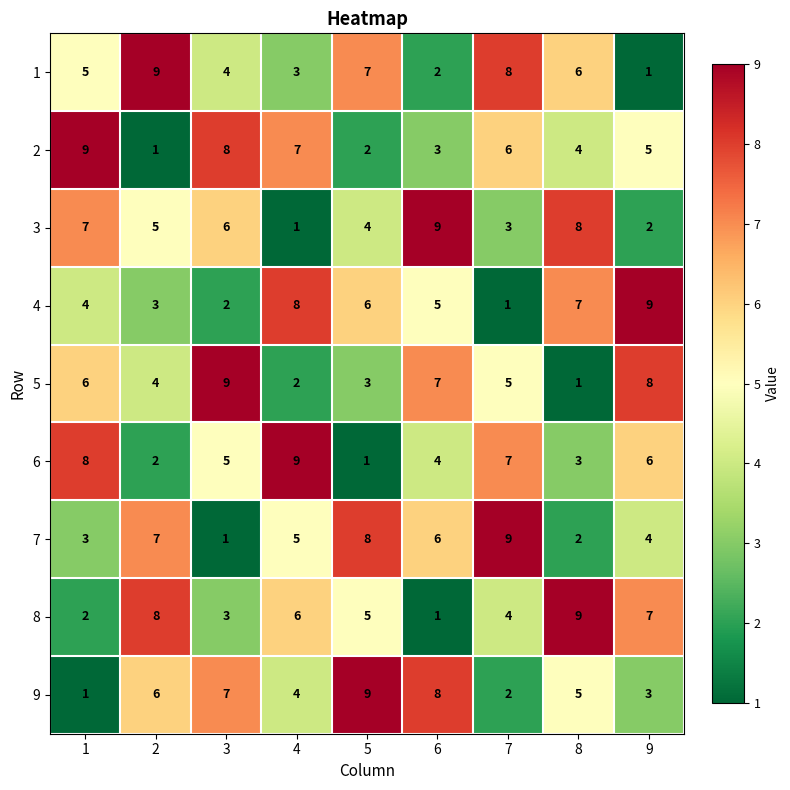

How many 6 values are between 3 and 7?

5